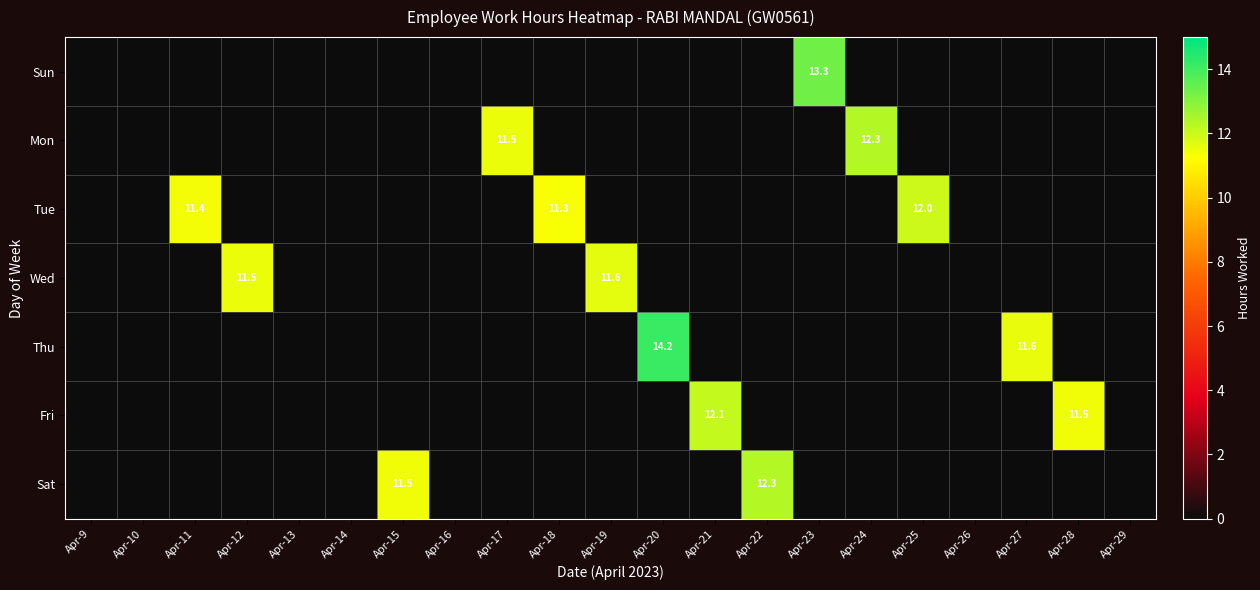

Which label corresponds to the smallest value in the chart?

Apr-9